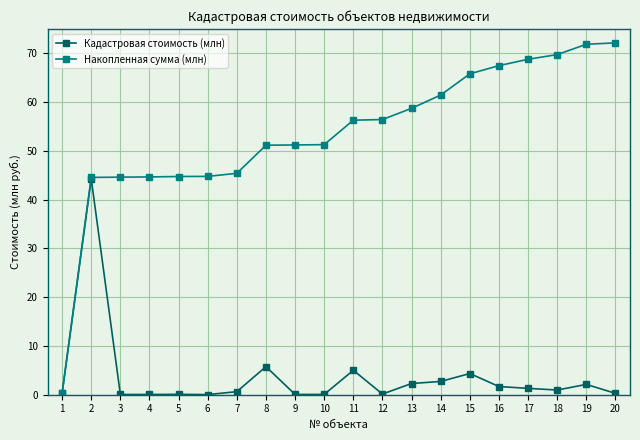

Rank the series by their maximum value, from lowest to highest.

Кадастровая стоимость (млн), Накопленная сумма (млн)